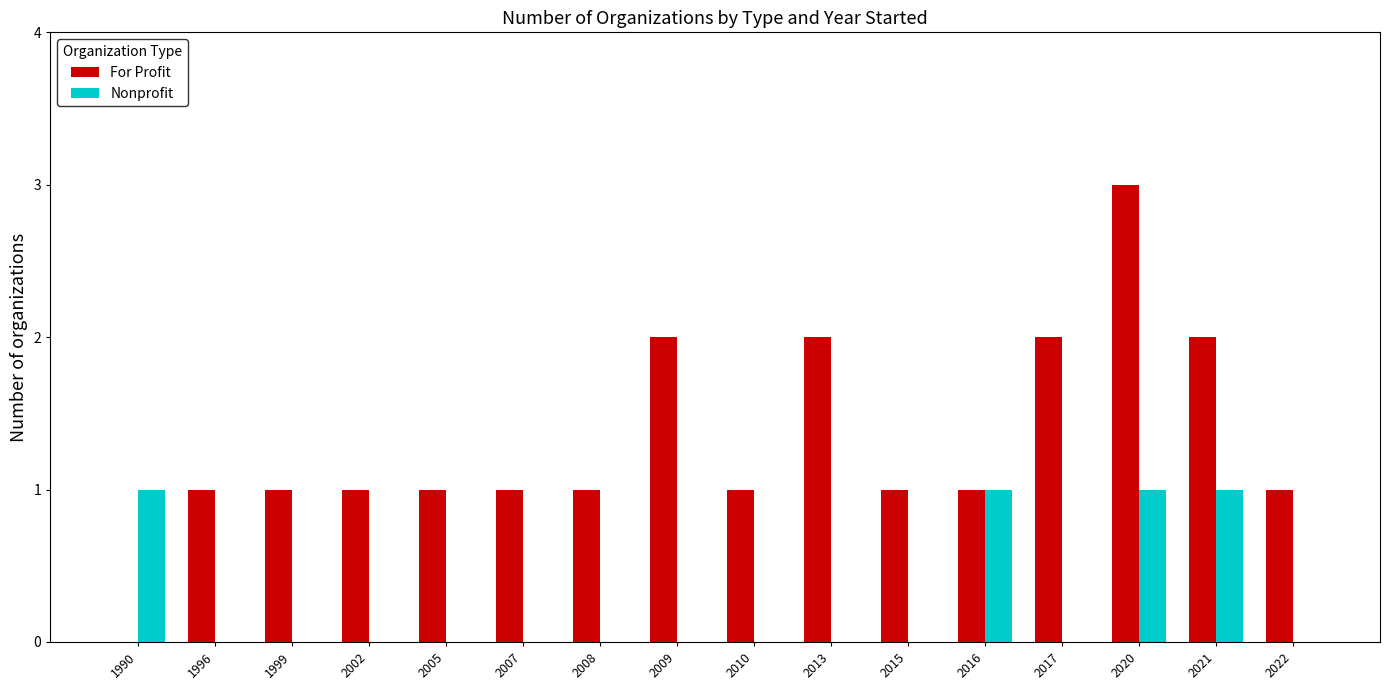

Reading left to right, transcribe all the data shown in this chart.

For Profit: 0	1	1	1	1	1	1	2	1	2	1	1	2	3	2	1
Nonprofit: 1	0	0	0	0	0	0	0	0	0	0	1	0	1	1	0